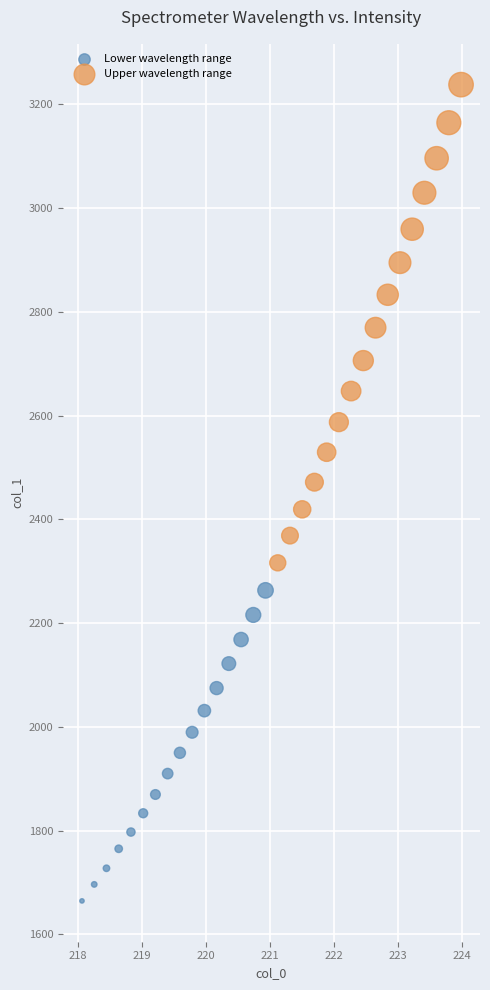

Which series reaches the maximum Y coordinate?

Upper wavelength range